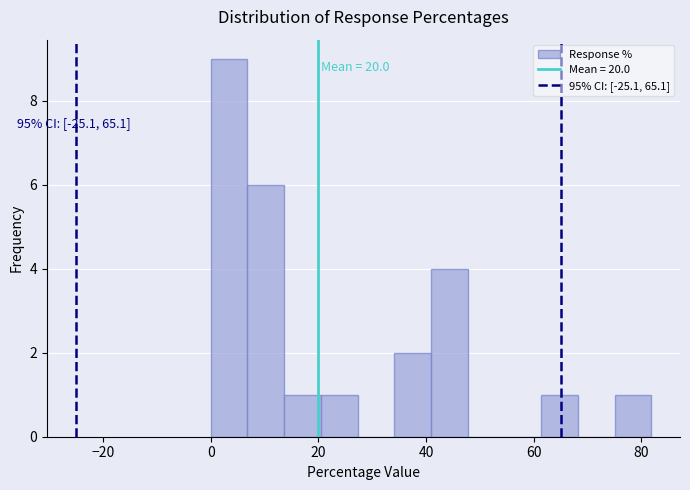

Around what value on the x-axis is the tallest bar? Give the approximate position of its centre, as read against the axis.

4